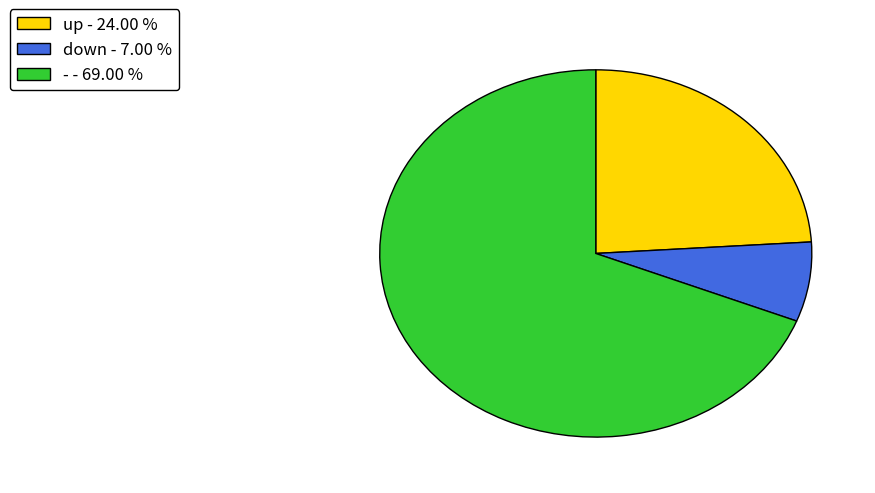

Rank the categories by value from lowest to highest.

down, up, -